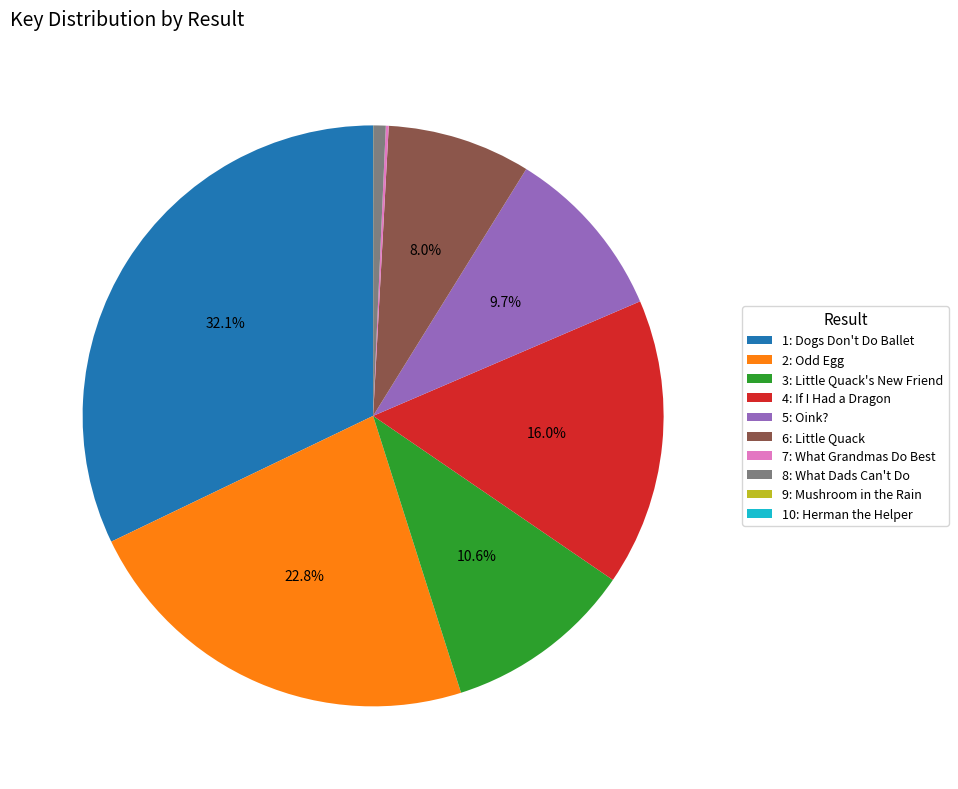

Which has a higher value, 4: If I Had a Dragon or 2: Odd Egg?

2: Odd Egg